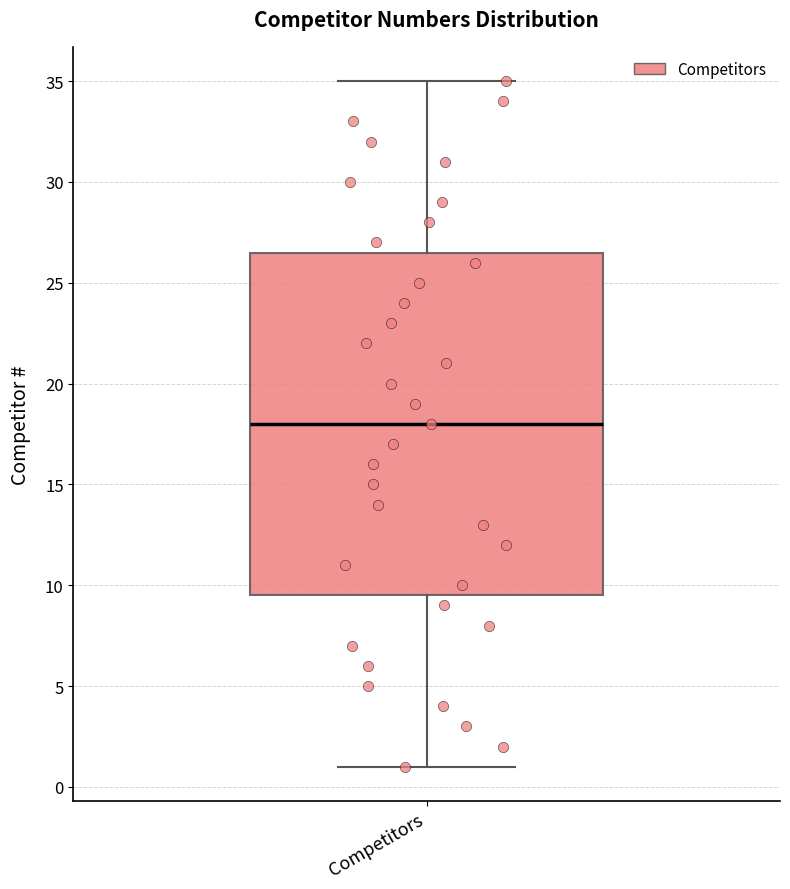

Where does the median line of the box for Competitors sit on the y-axis? The values are not printed on the chart, so give them approximately, as read against the axis.

18.0